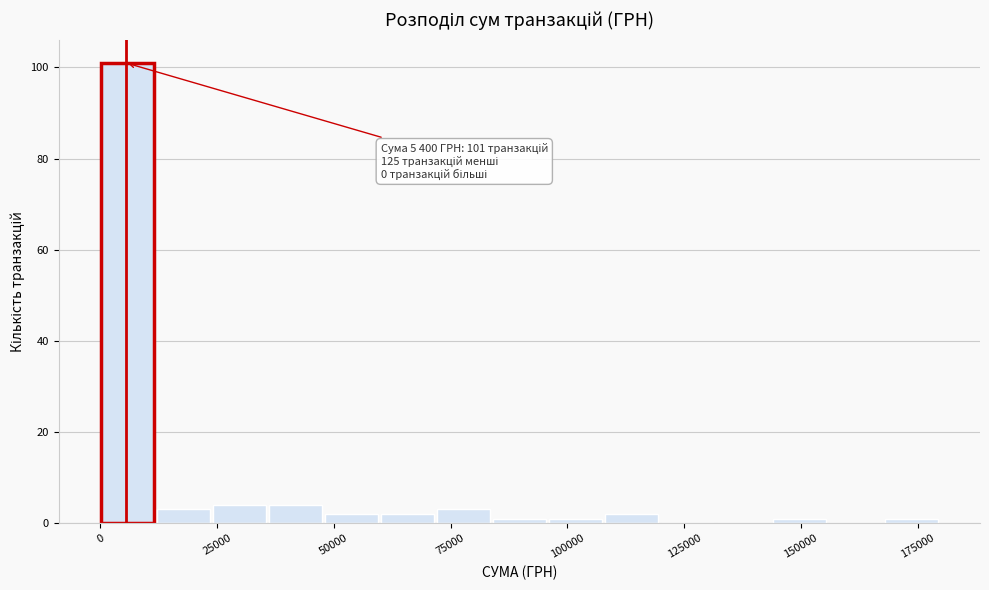

Read against the x-axis, roughly where is the centre of the tallest bar?

5000